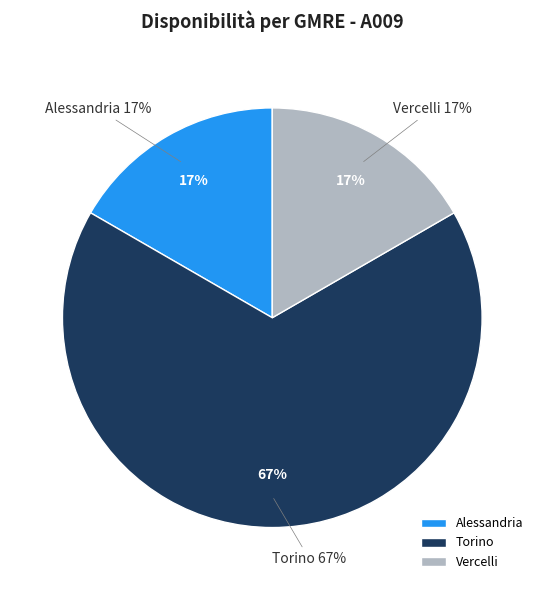

What is the majority slice?

Torino